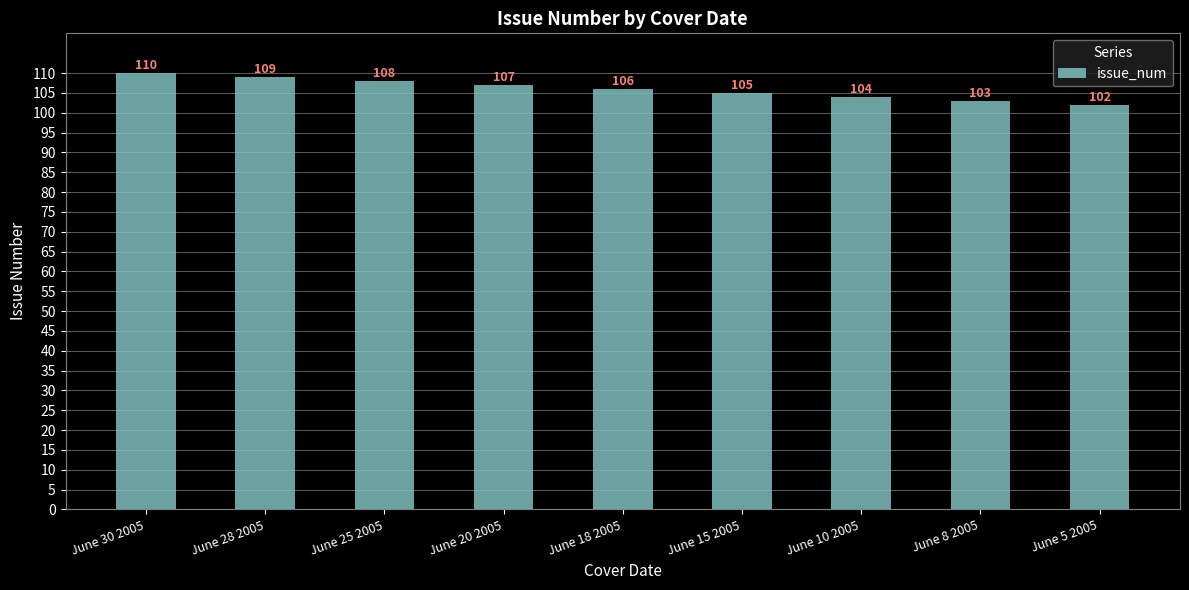

What is the minimum value shown in the chart?

102